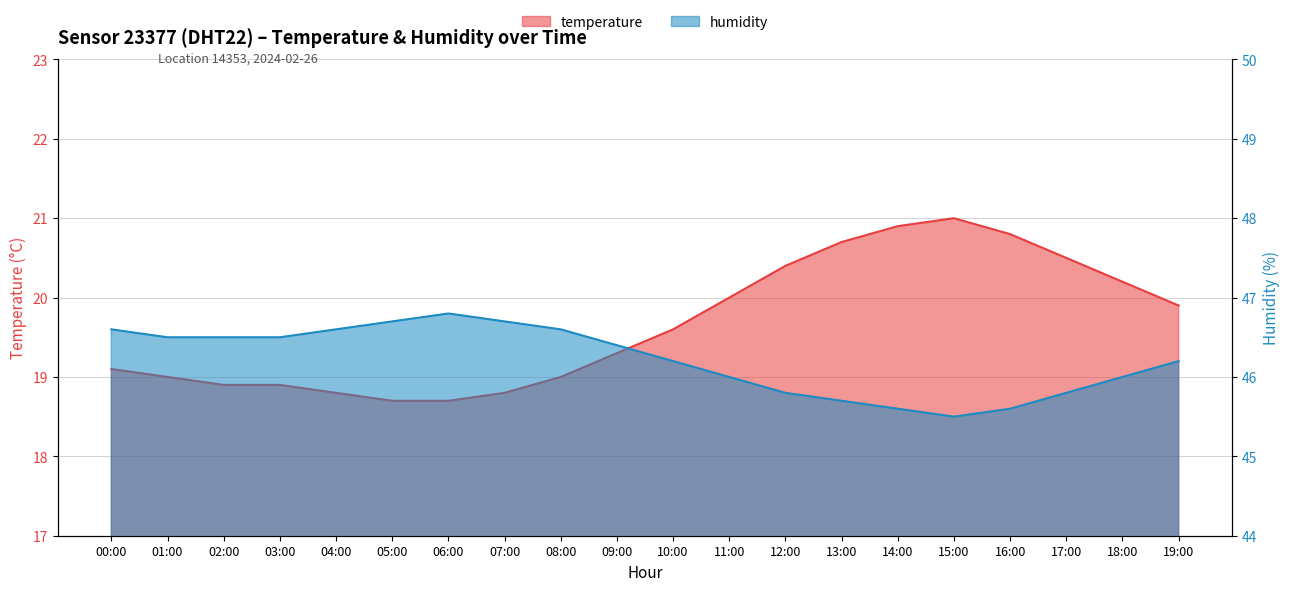

List the series in order of their peak value, lowest first.

temperature, humidity